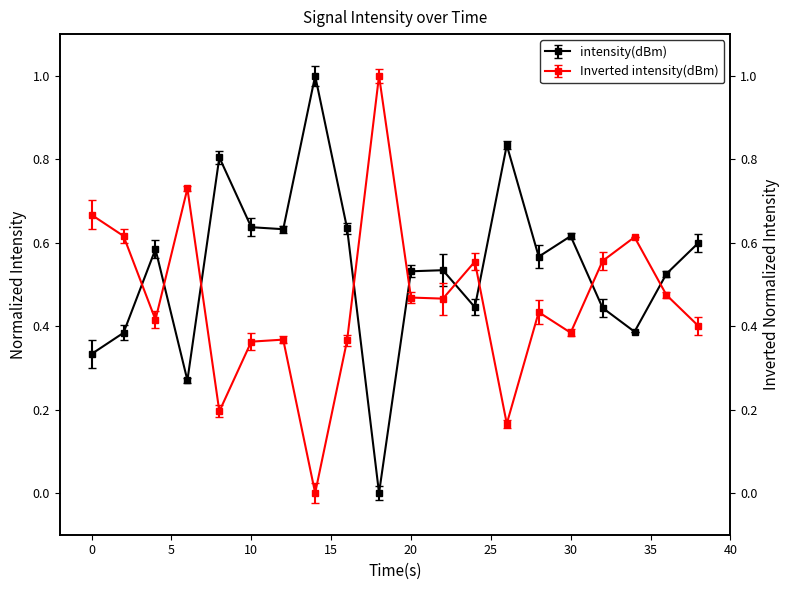

Does the chart display data point markers on the line(s)?

Yes